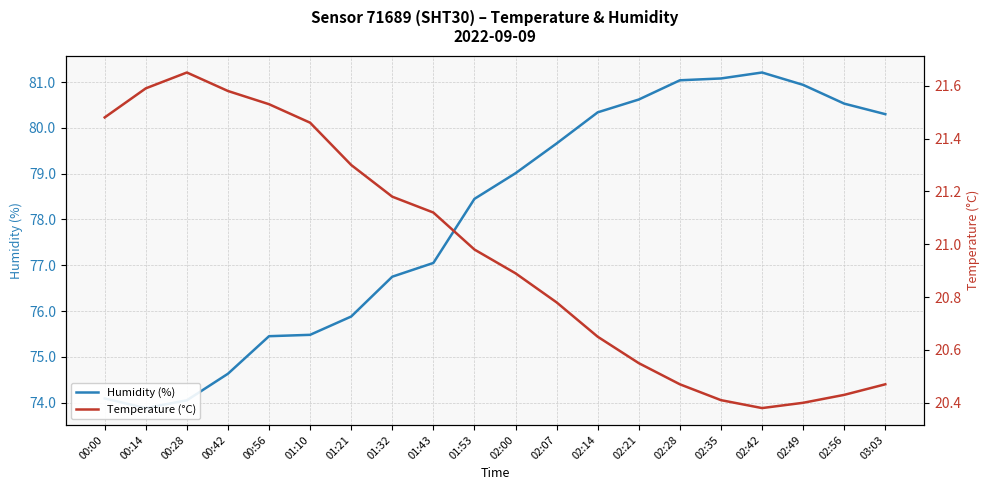

At how many categories does at least one series exceed 76?

13